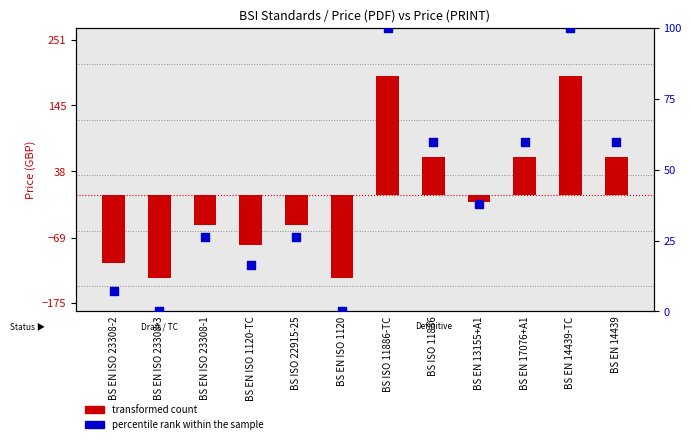

What are all the series names shown in the legend?

transformed count, percentile rank within the sample